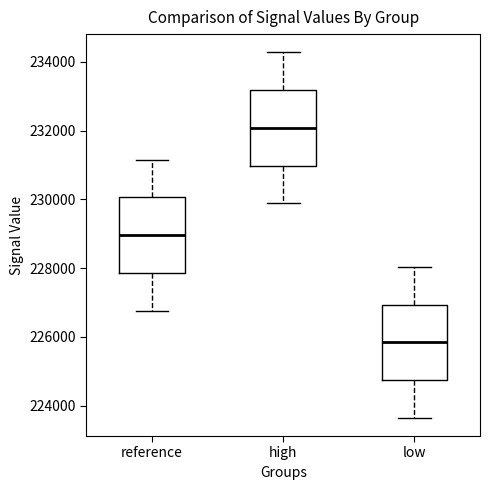

Reading left to right, read every box against the y-axis: the position of its median line, the range the box covers, and the ends of its whiskers. The values are not printed on the chart, so give them approximately, as read against the axis.

reference: median 229000, box 227800 to 230000, whiskers 226800 to 231200
high: median 232000, box 231000 to 233200, whiskers 229800 to 234200
low: median 225800, box 224800 to 227000, whiskers 223600 to 228000